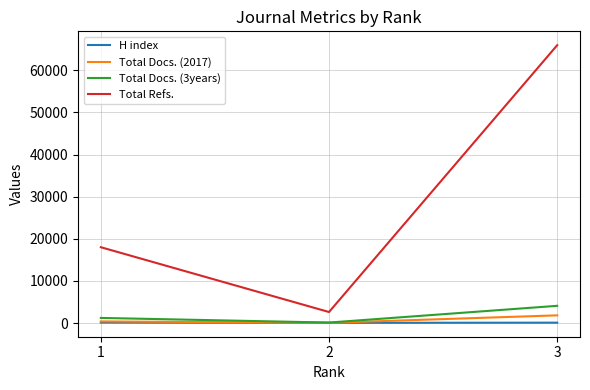

What are all the series names shown in the legend?

H index, Total Docs. (2017), Total Docs. (3years), Total Refs.